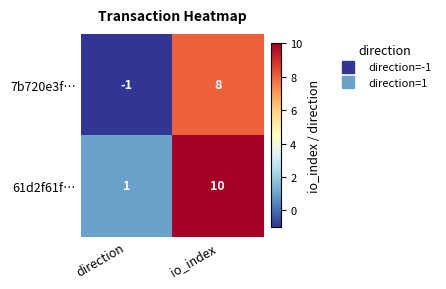

Reading right to left, what are all the values shown in this chart?

7b720e3f…: io_index=8	direction=-1
61d2f61f…: io_index=10	direction=1